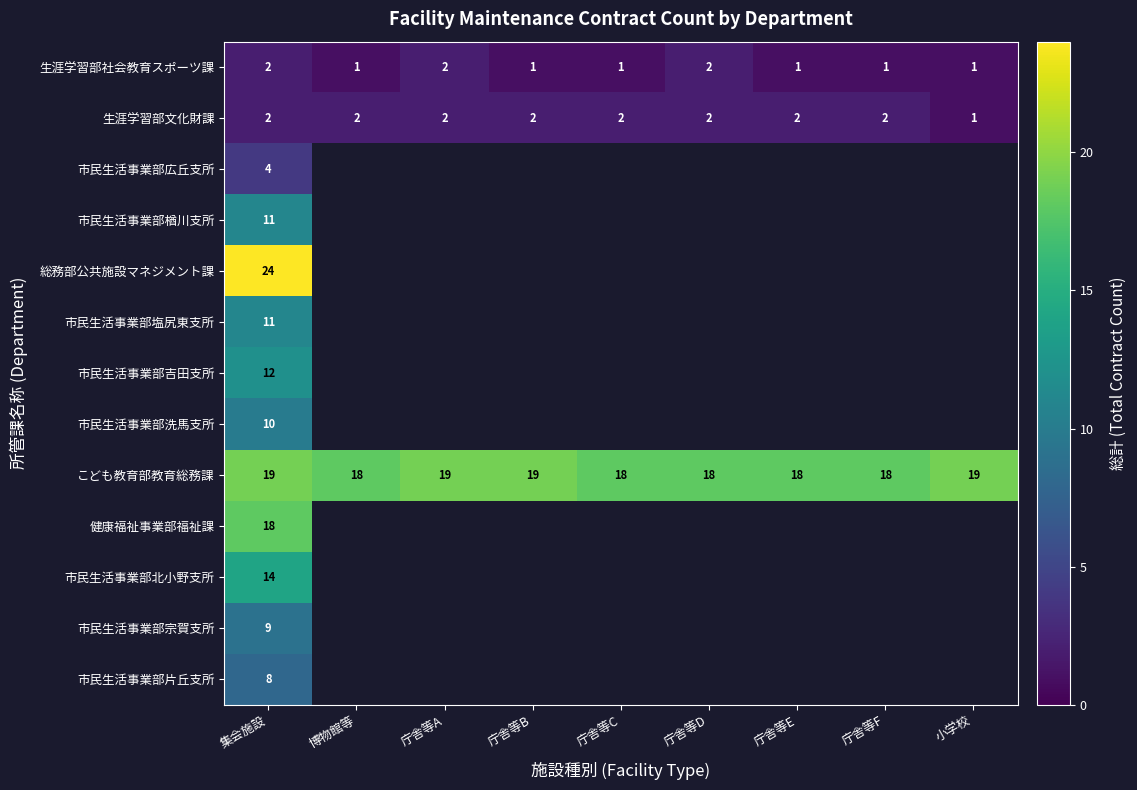

The value of 生涯学習部文化財課 at 庁舎等E is 1. True or false?

False